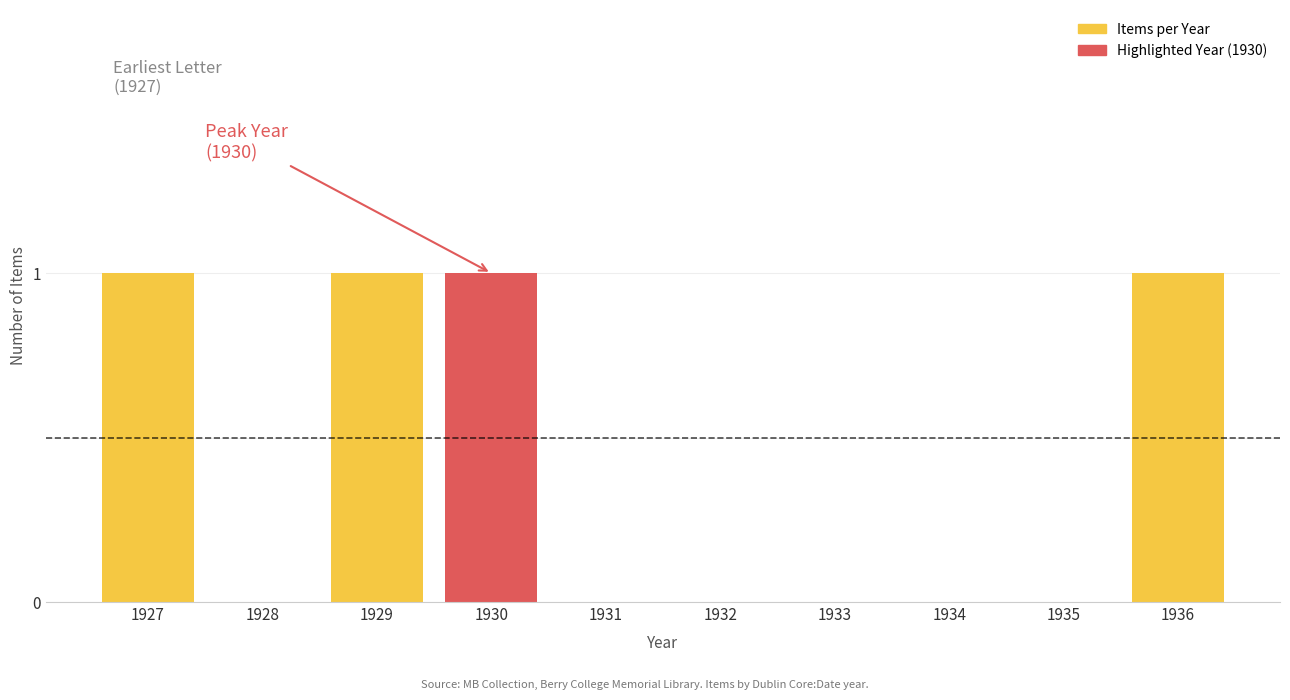

What is the sum of all values?

4